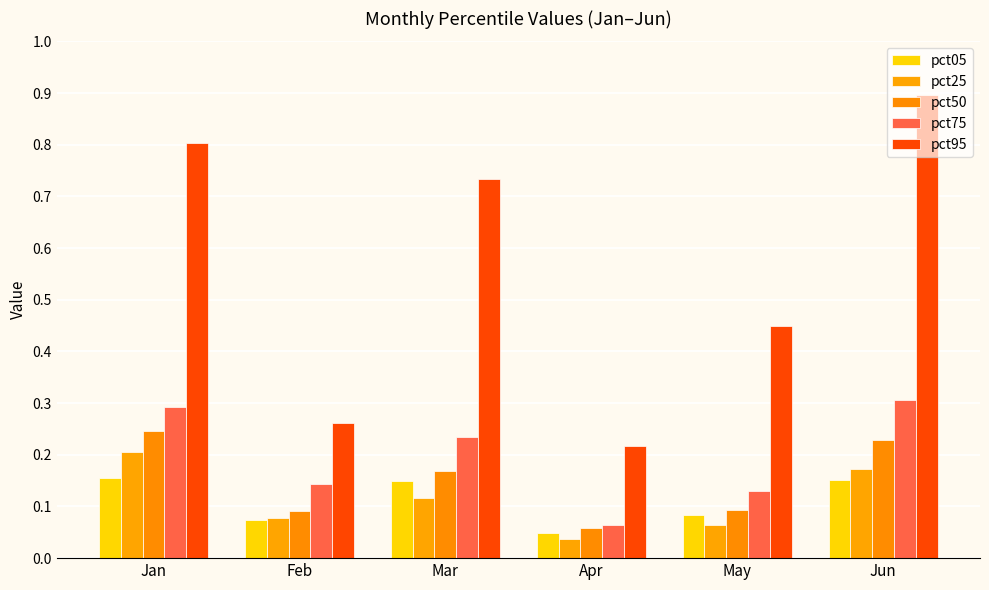

What is the difference between the maximum and minimum values in the pct95 series?

0.7